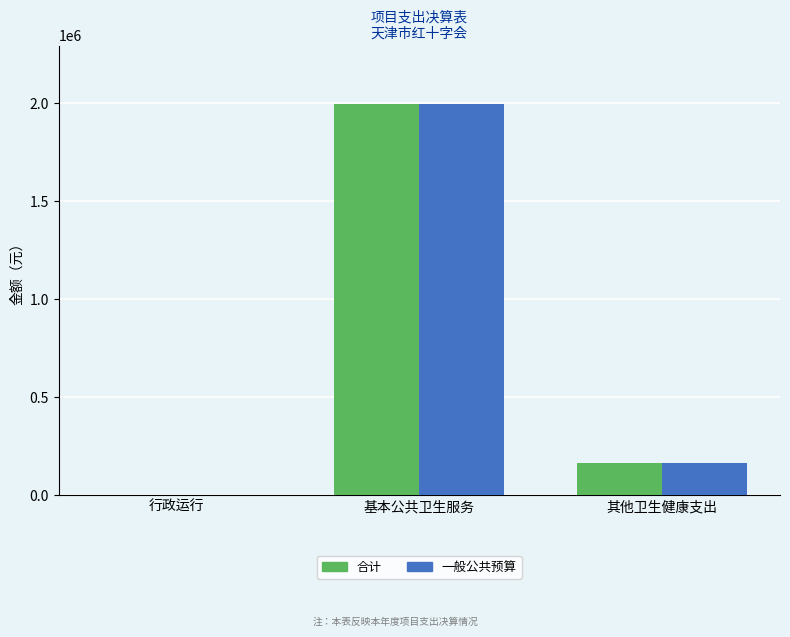

Does the chart contain stacked bars?

No